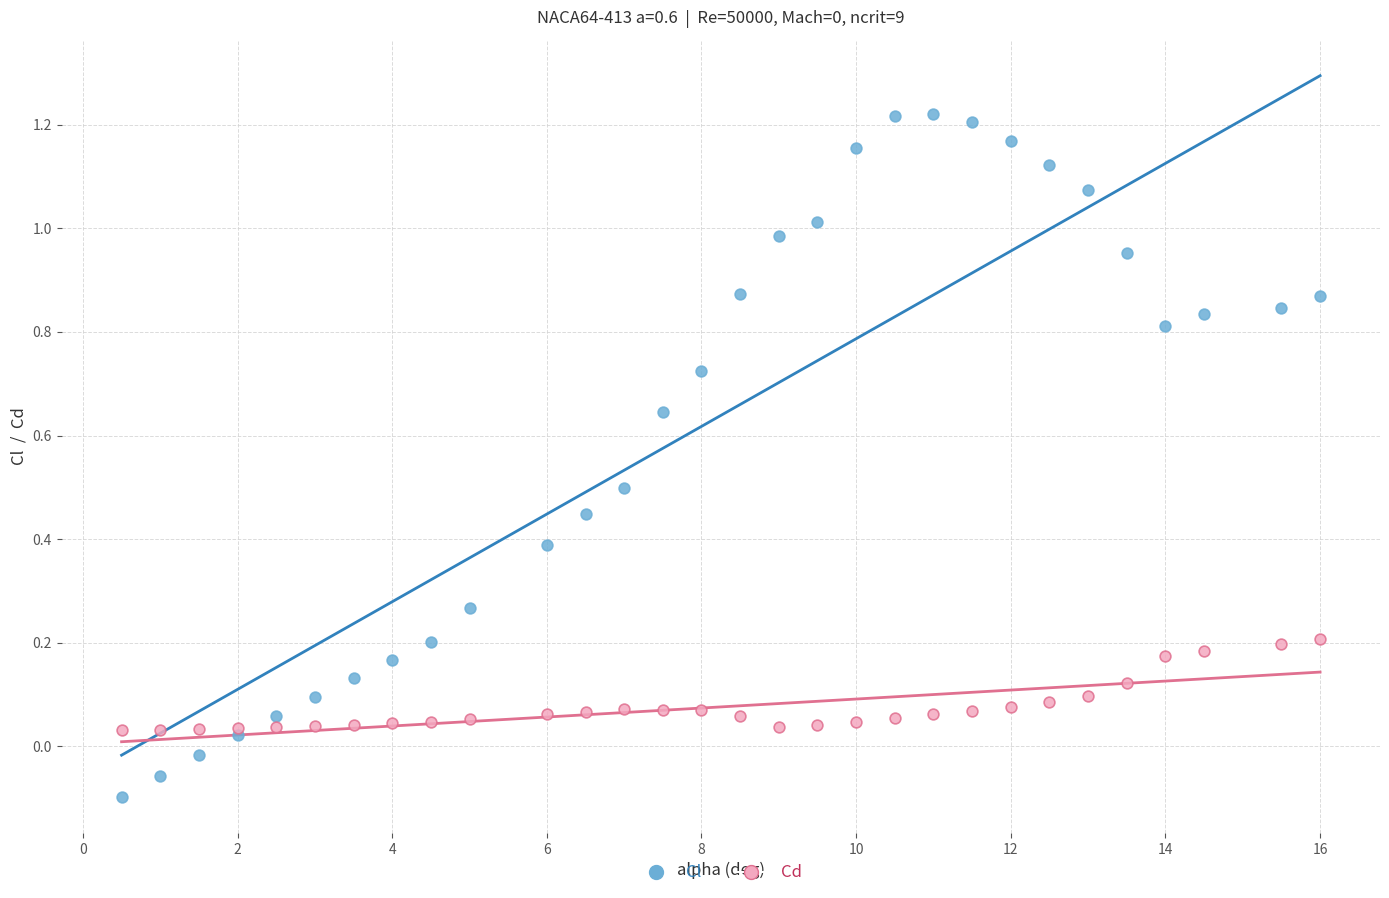

Which series has the largest Y range (max minus min)?

Cl